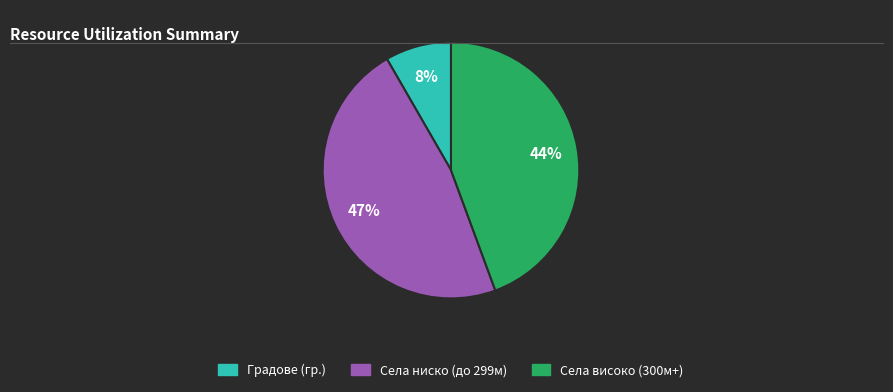

To the nearest percent, what is the average slice percentage?

33%